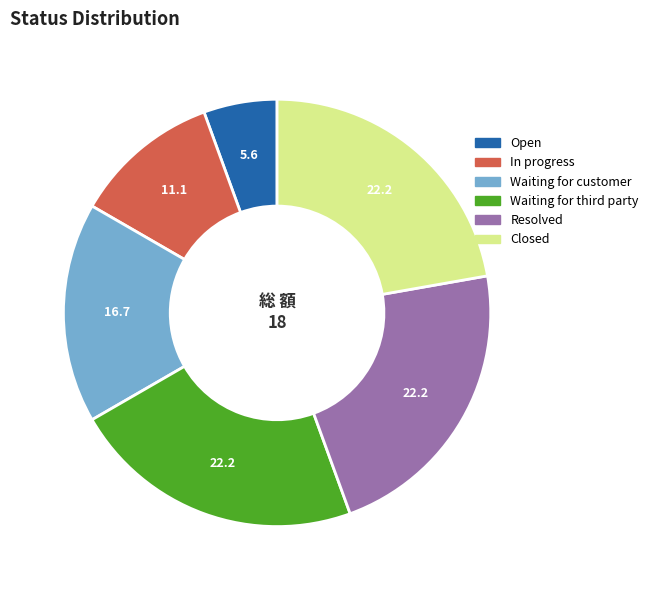

Does any single category account for the majority?

No